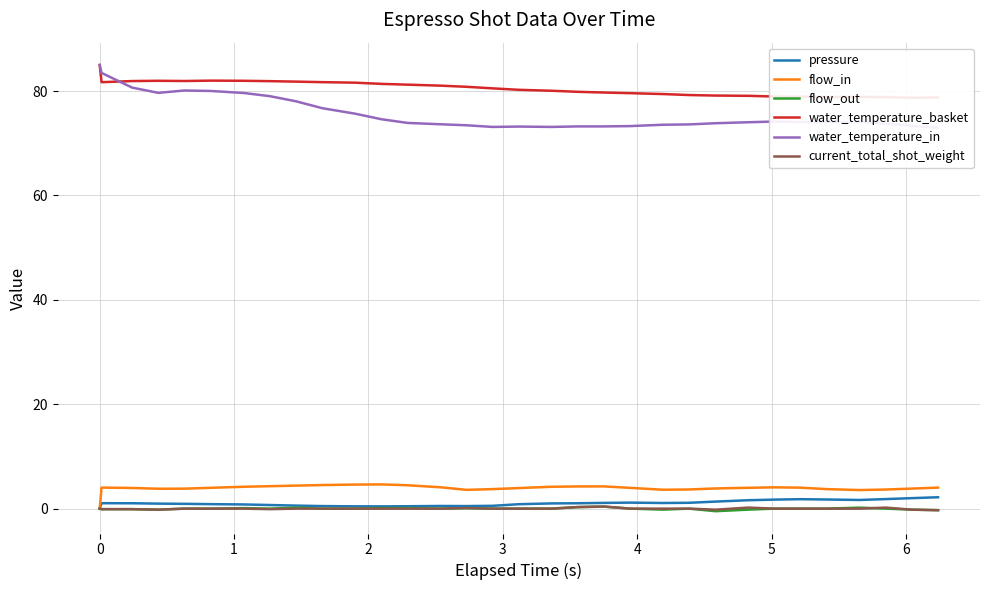

What position from the right is 3?

28